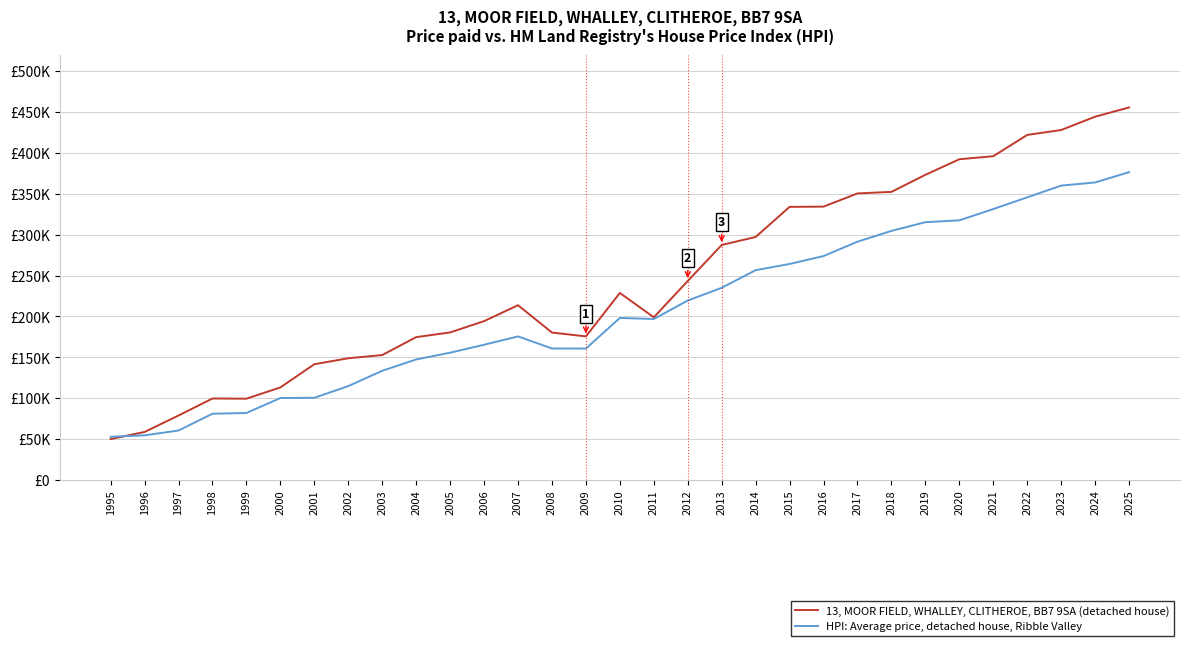

Does the chart have visible grid lines?

Yes